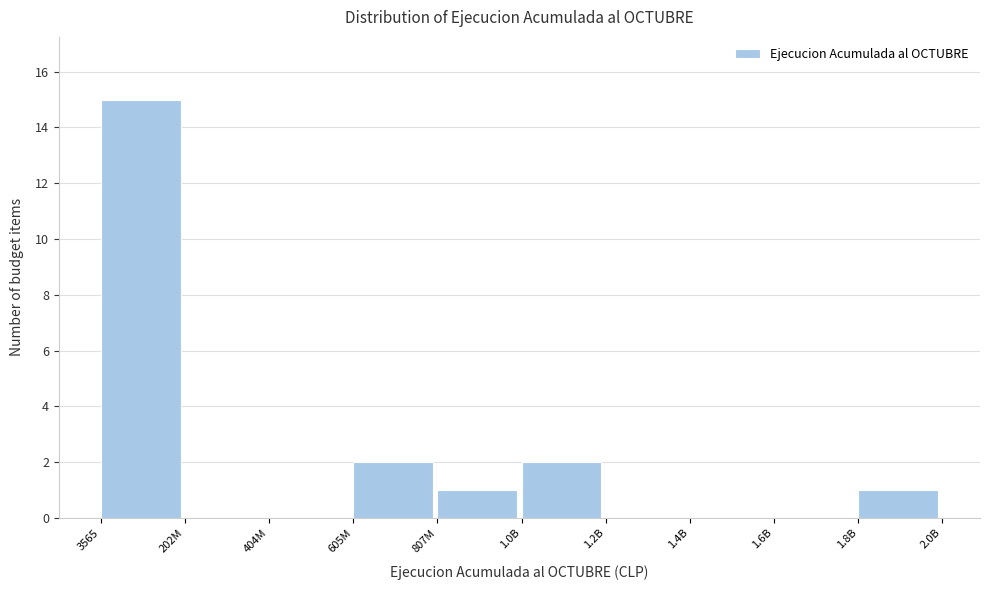

Reading left to right, extract all data points from this chart.

3565=15	202M=0	404M=0	605M=2	807M=1	1.0B=2	1.2B=0	1.4B=0	1.6B=0	1.8B=1